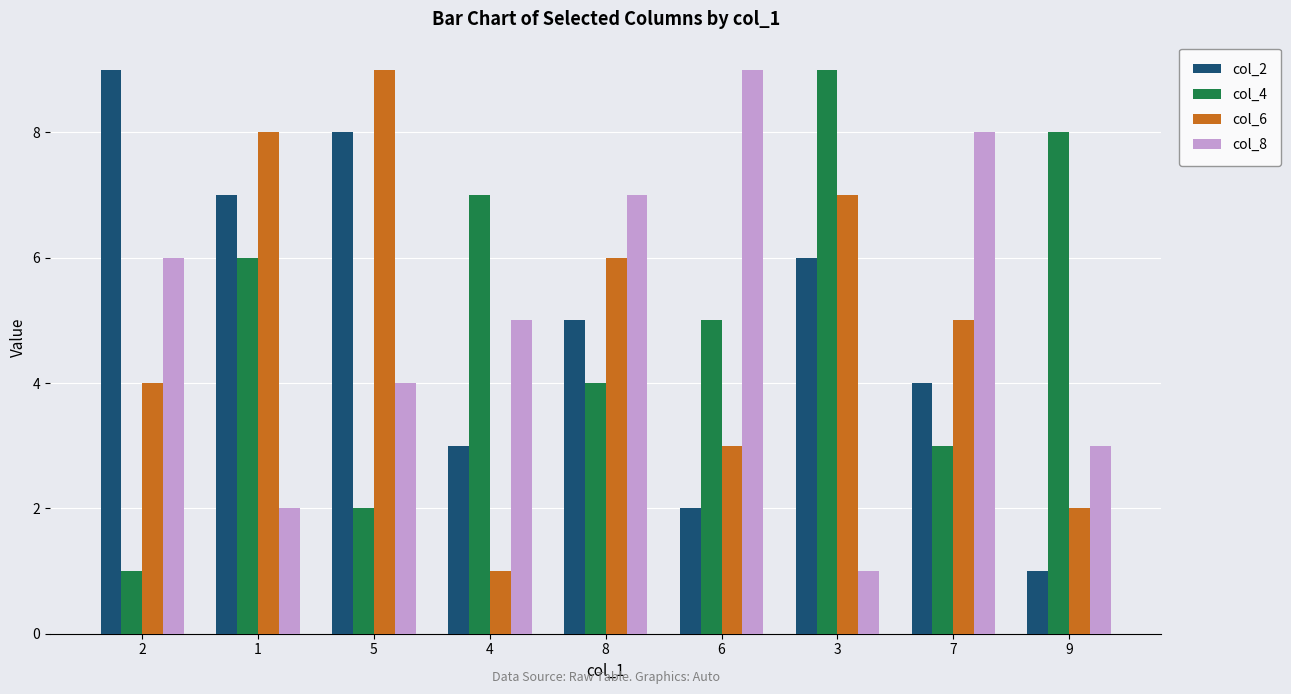

Reading right to left, extract all data points from this chart.

col_2: 1	4	6	2	5	3	8	7	9
col_4: 8	3	9	5	4	7	2	6	1
col_6: 2	5	7	3	6	1	9	8	4
col_8: 3	8	1	9	7	5	4	2	6